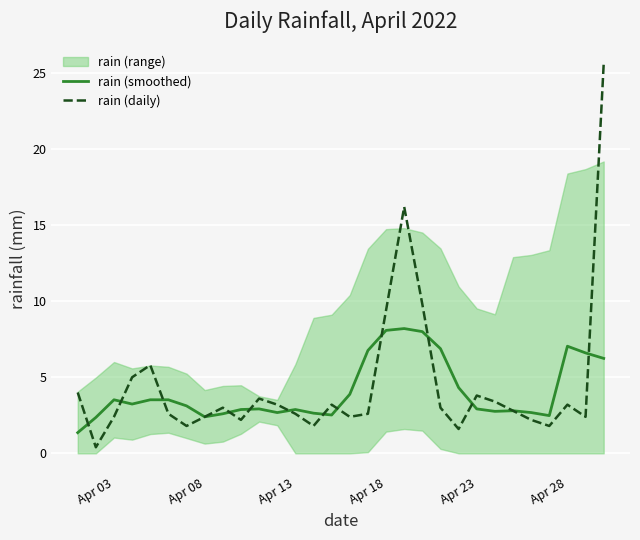

True or false: rain (daily) has a value of 3.8 at Apr 23.

True